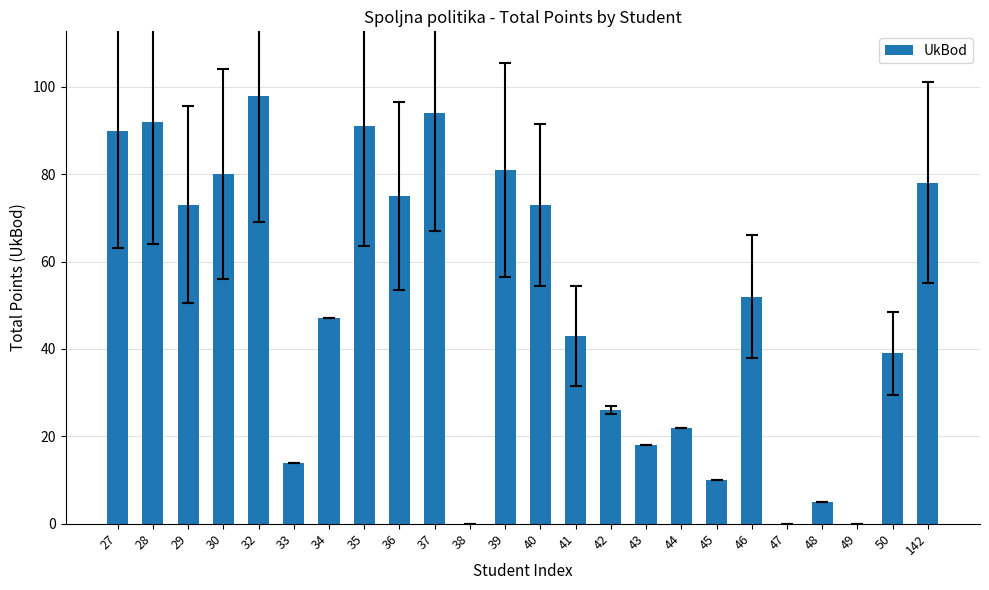

What is the change in value from 27 to 39?

-9